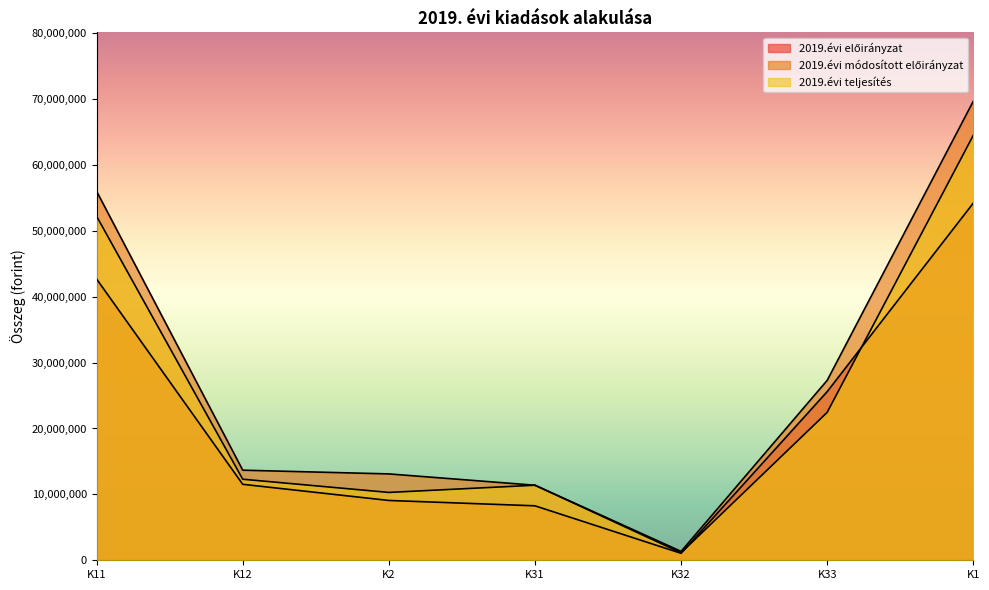

At K32, list the series in order from largest to smallest.

2019.évi módosított előirányzat, 2019.évi teljesítés, 2019.évi előirányzat